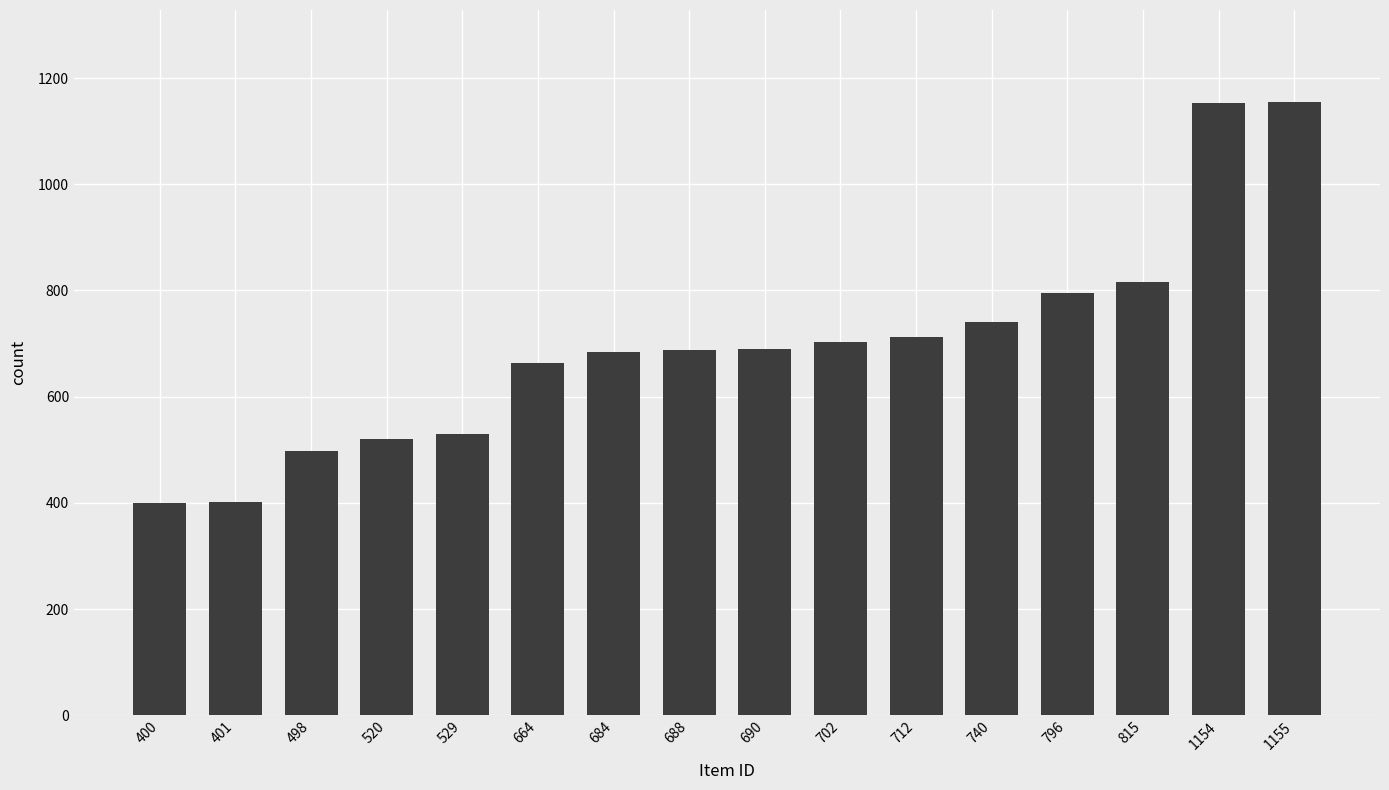

At which label is the value closest to 777?

796